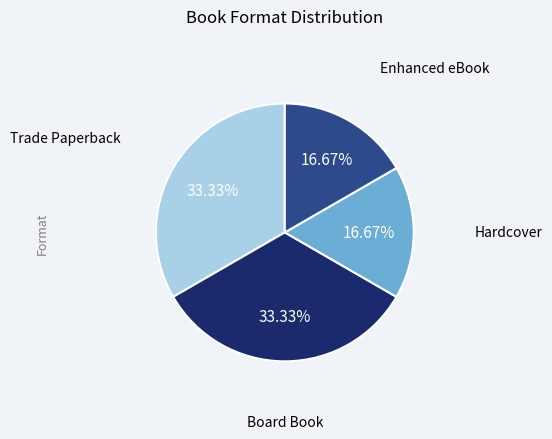

Is there a majority slice in this chart?

No